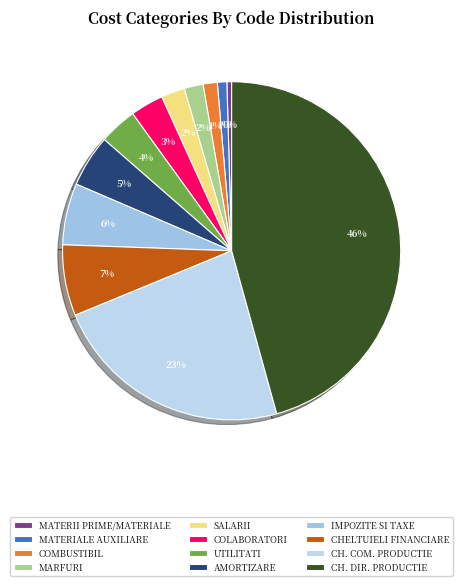

To the nearest percent, what is the difference between the largest and smallest slice percentages?

45%